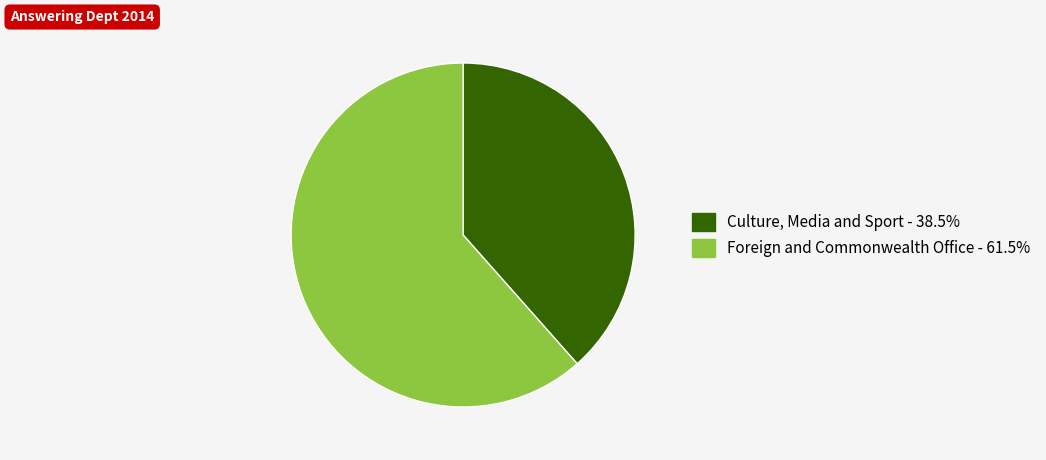

Approximately how many times larger is the value at Culture, Media and Sport compared to Foreign and Commonwealth Office?

0.6